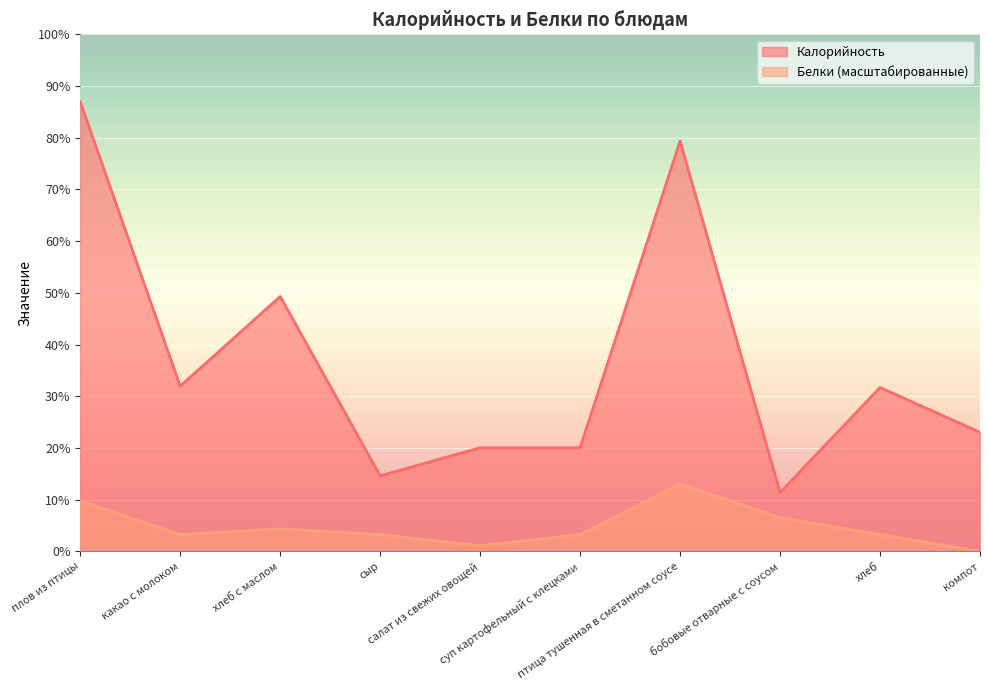

What are all the series names shown in the legend?

Калорийность, Белки (масштабированные)